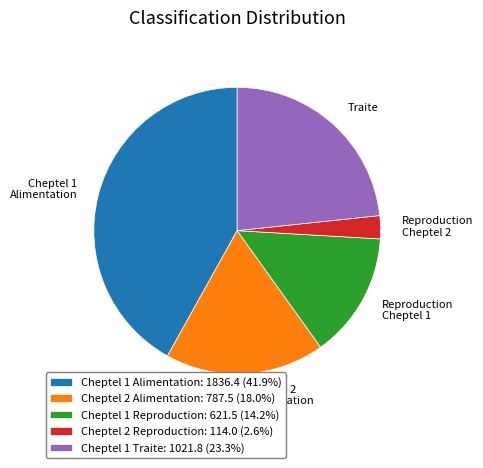

Approximately how many times larger is the value at Cheptel 2 Alimentation: 787.5 (18.0%) compared to Cheptel 1 Reproduction: 621.5 (14.2%)?

1.3